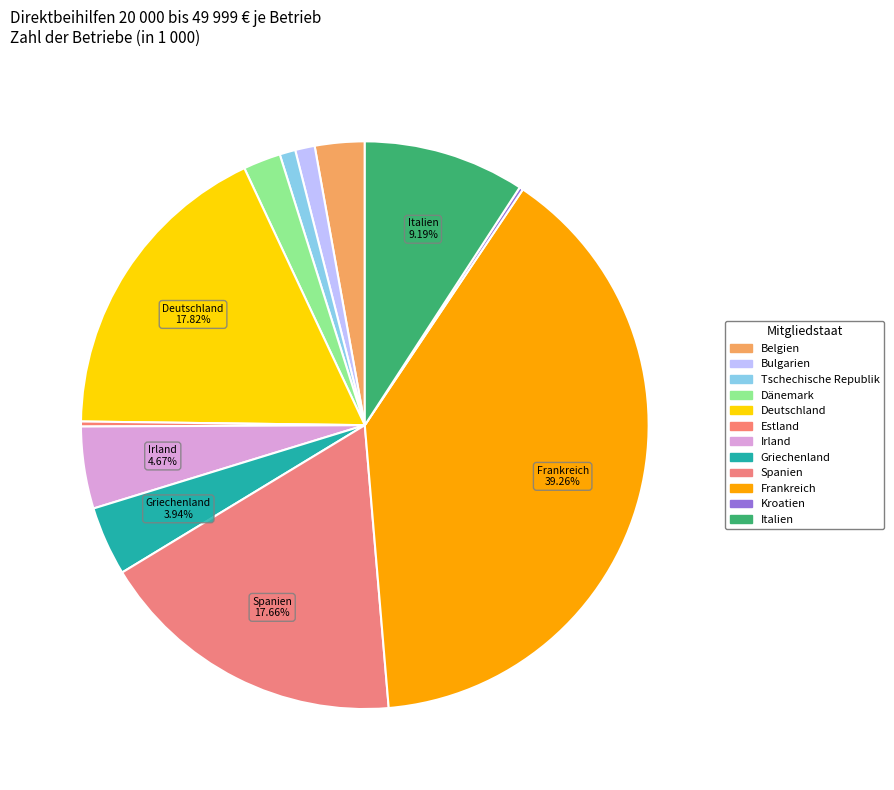

What percentage do Belgien and Griechenland together represent?

6.8%